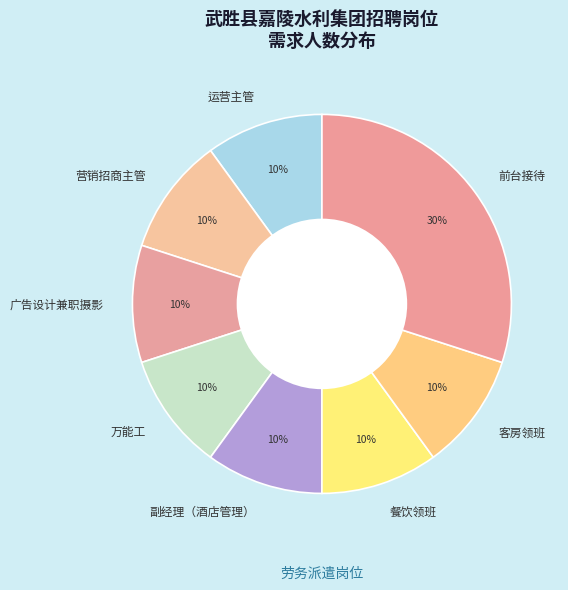

What is the ratio of the value at 餐饮领班 to the value at 客房领班?

1.0